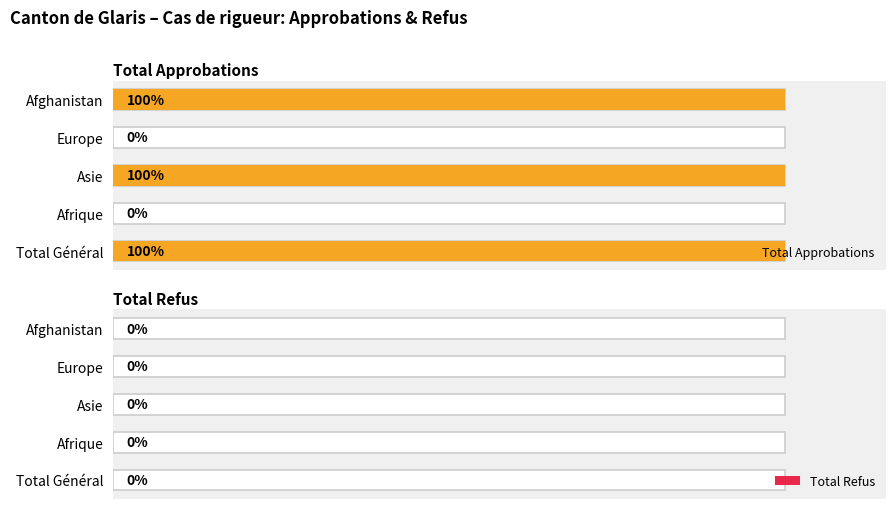

Between 2 and 3, which series saw the biggest shift?

Total Approbations